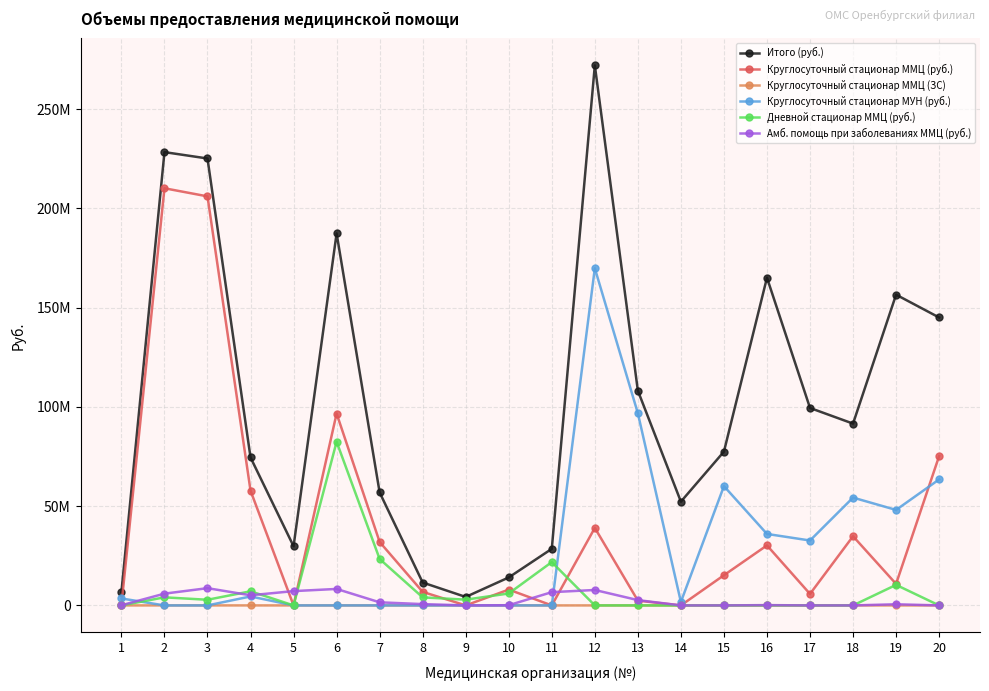

True or false: Круглосуточный стационар ММЦ (ЗС) and Круглосуточный стационар ММЦ (руб.) intersect in this chart.

False